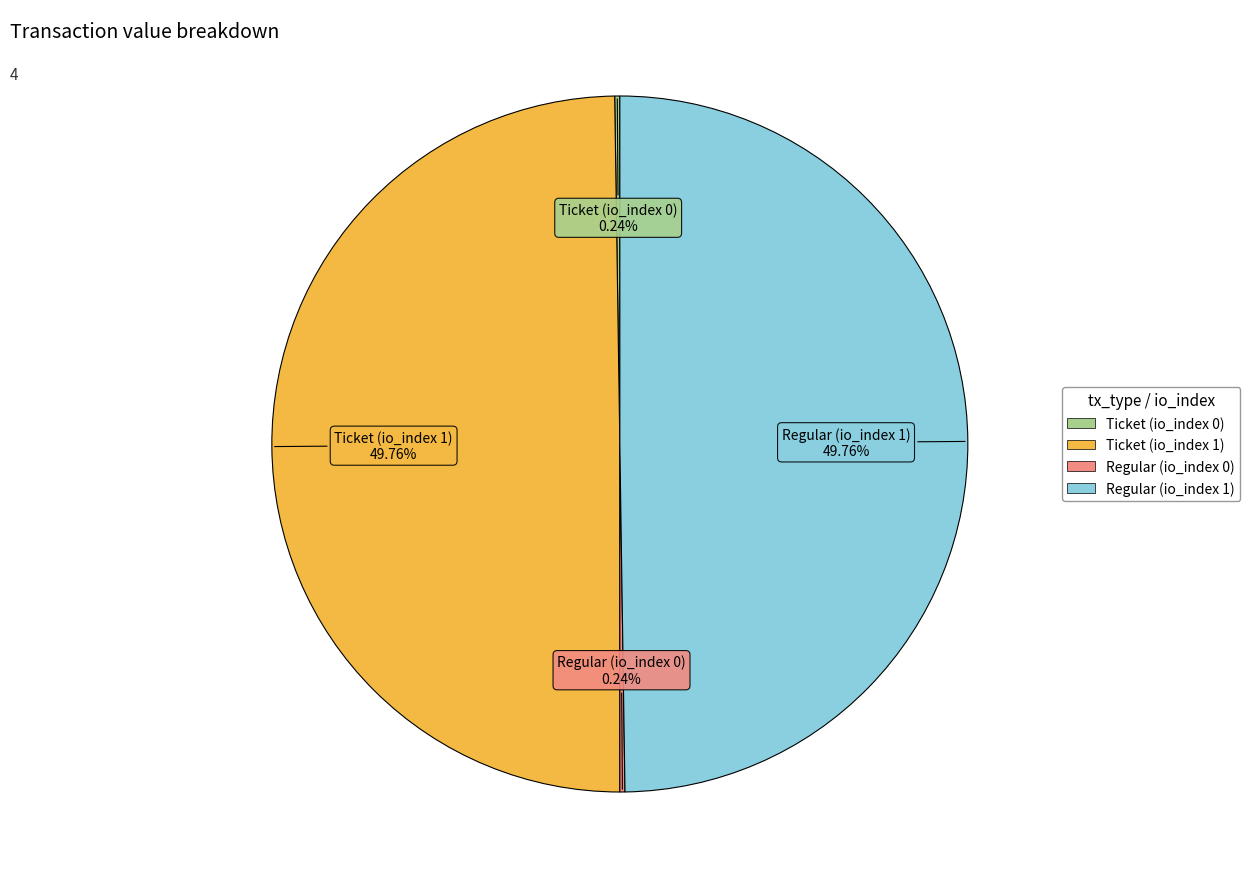

Do Regular (io_index 0) and Ticket (io_index 1) together represent more than half of the pie?

No